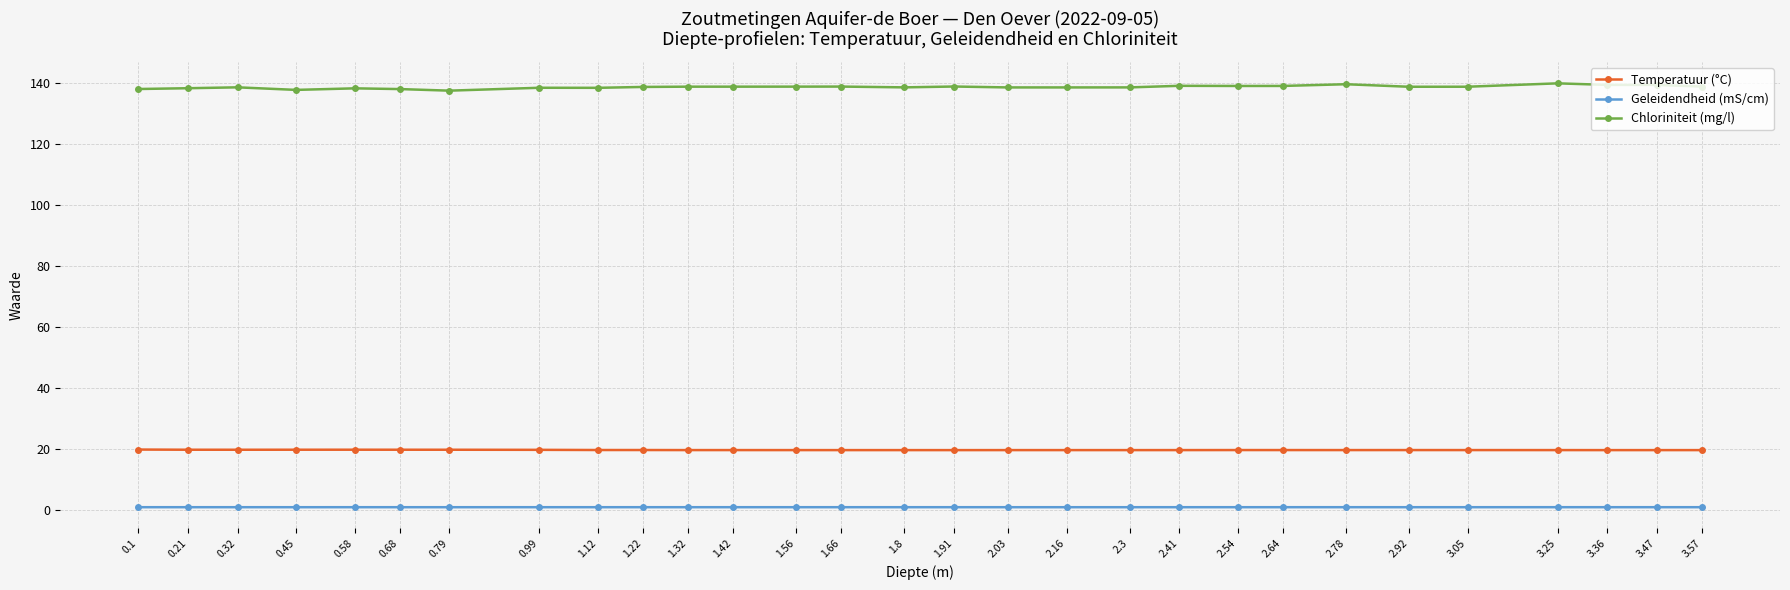

True or false: Temperatuur (°C) has more than 0 points higher than both neighbors.

True